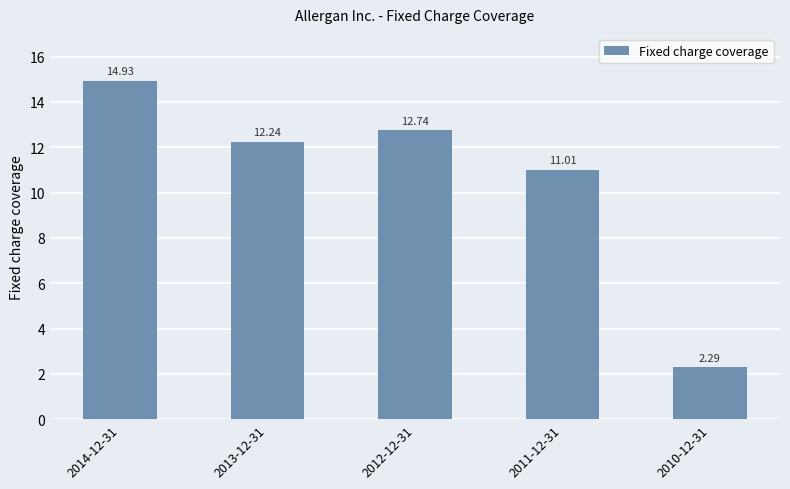

What is the change in value from 2014-12-31 to 2011-12-31?

-3.9